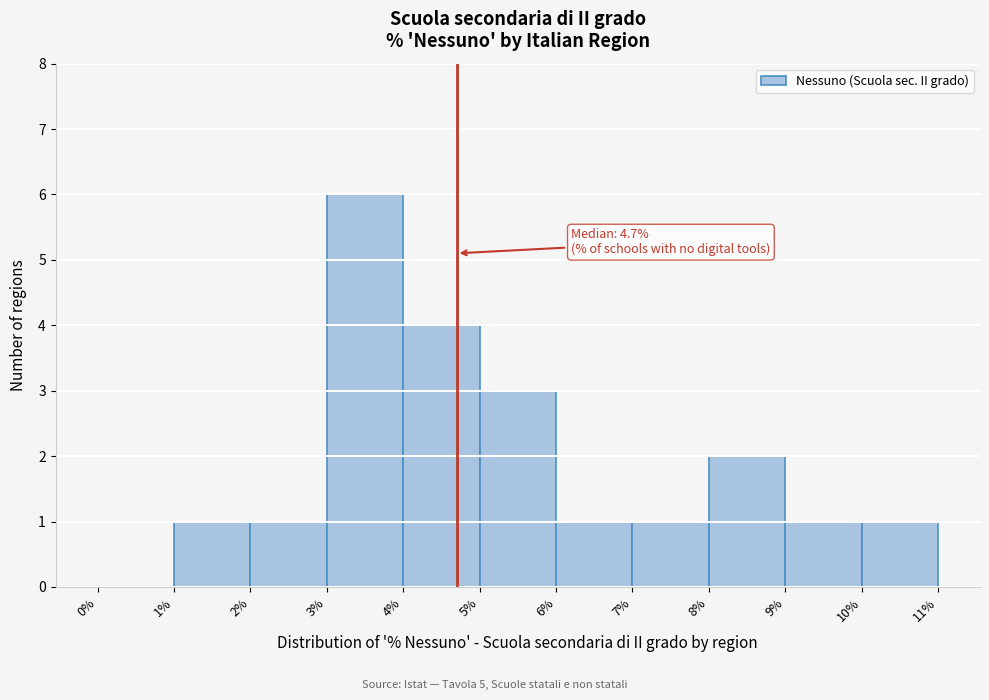

Which range on the x-axis has the tallest bar?

3% to 4%